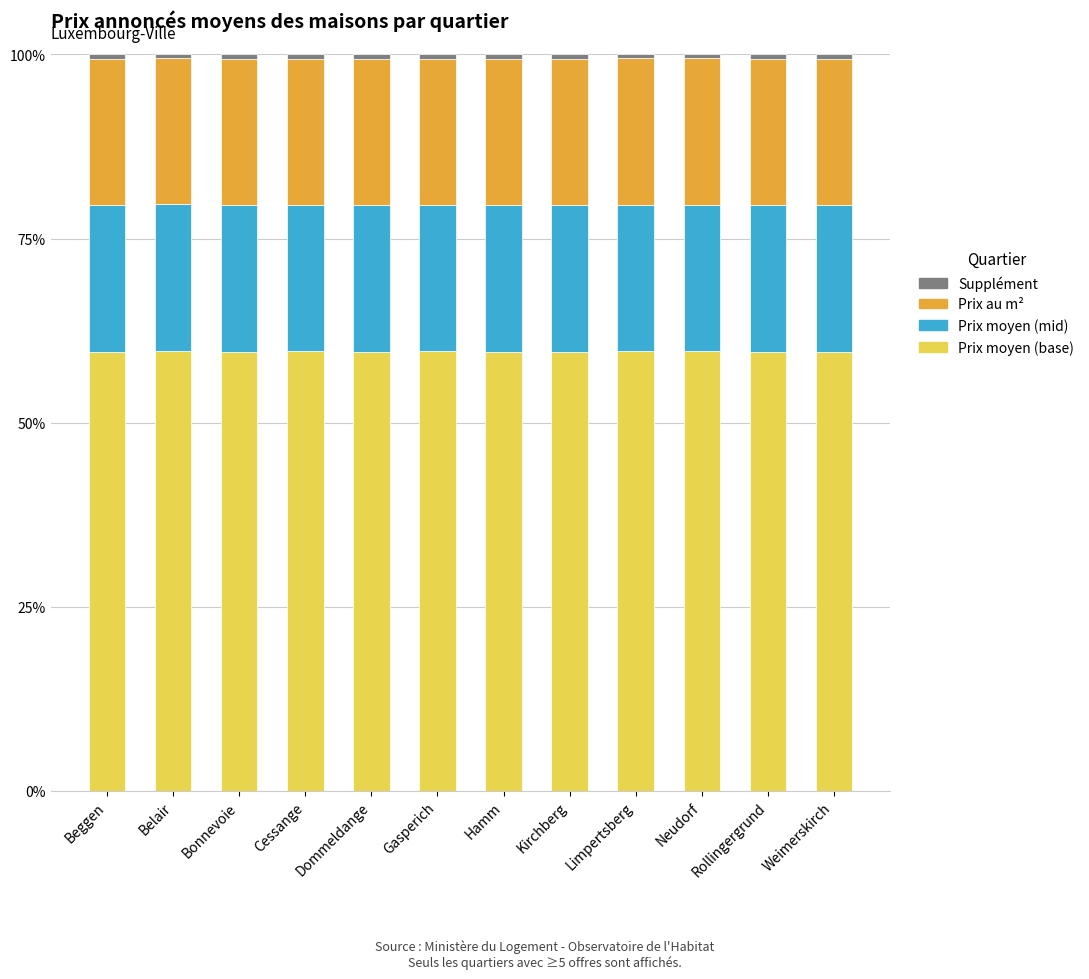

Does the chart contain stacked bars?

Yes